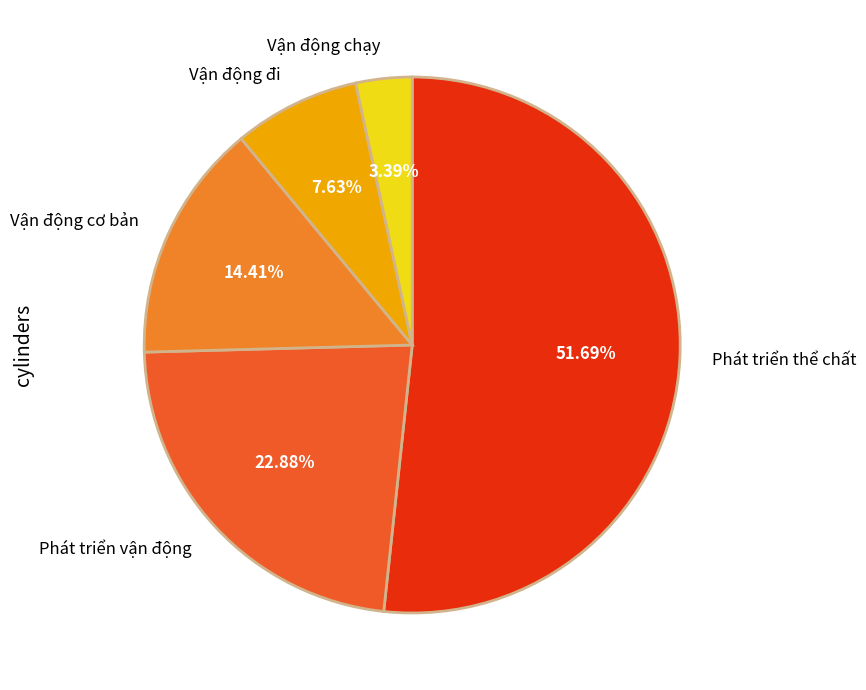

What percentage is the Vận động cơ bản slice, to the nearest percent?

14%